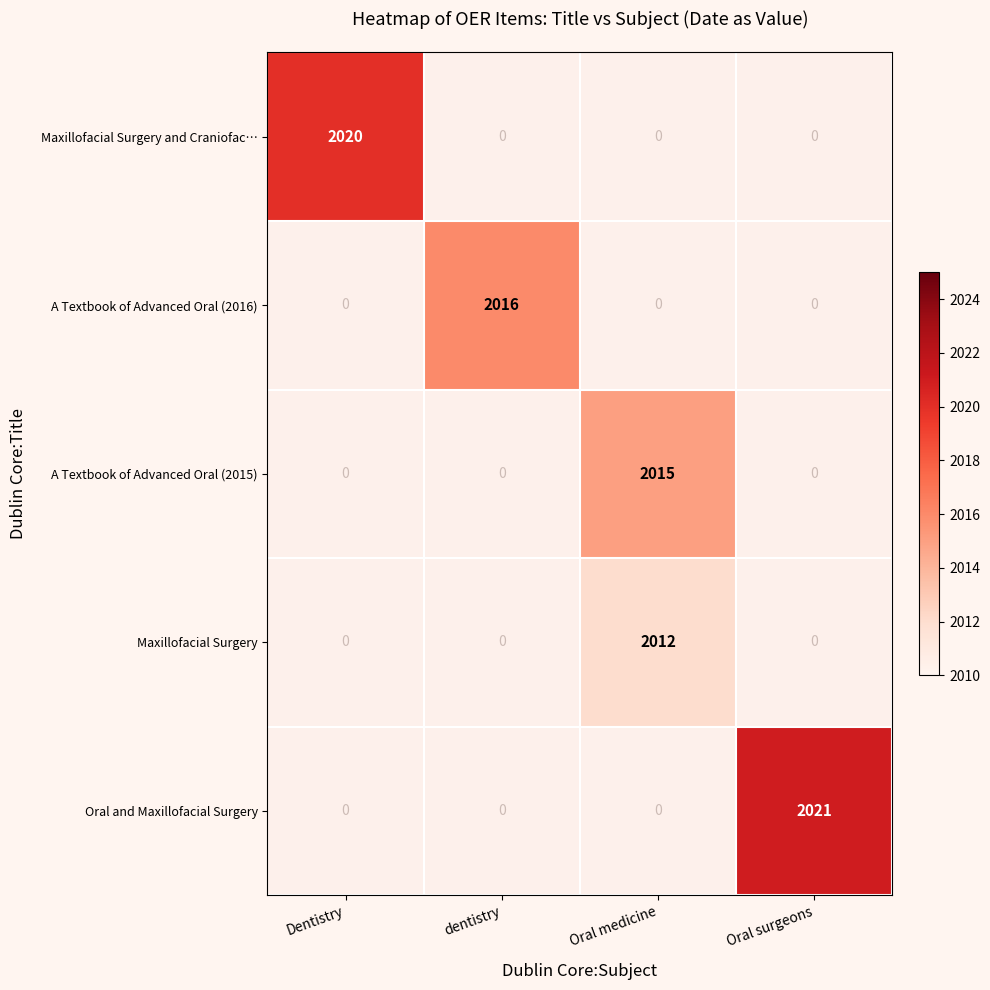

Is it true that A Textbook of Advanced Oral (2016) equals 2016 at dentistry?

True